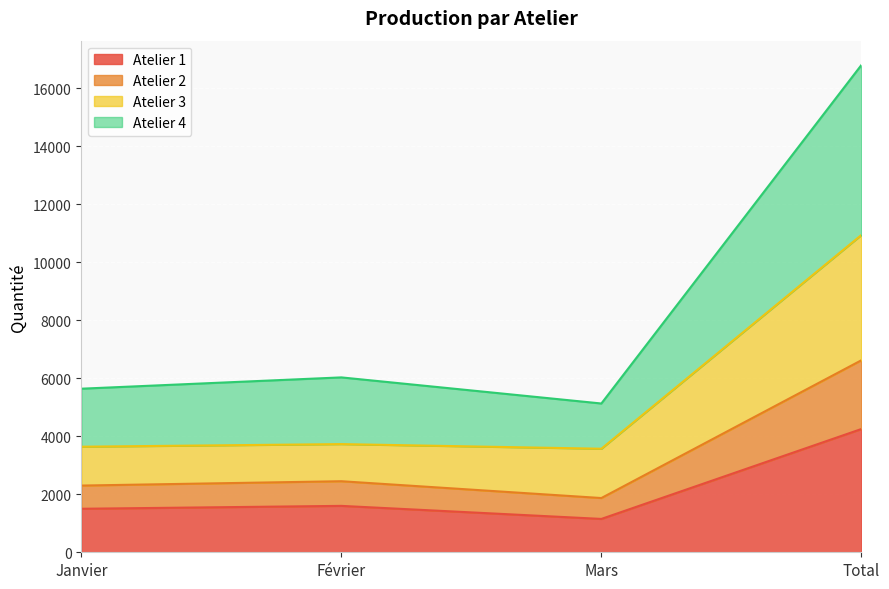

Is it true that Atelier 1 equals 4250 at Total?

True